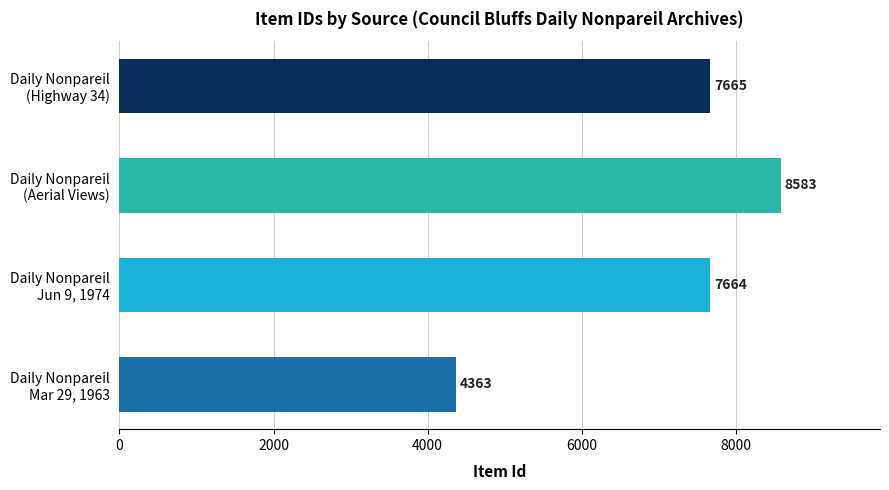

How many data points are less than 7665?

2